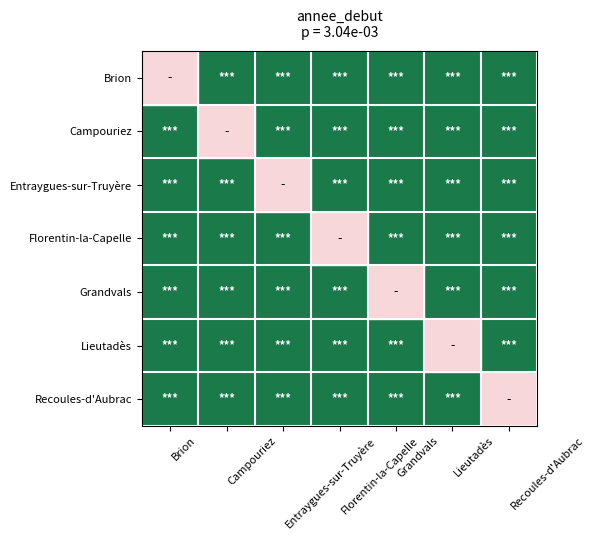

How many distinct data groups are displayed?

7